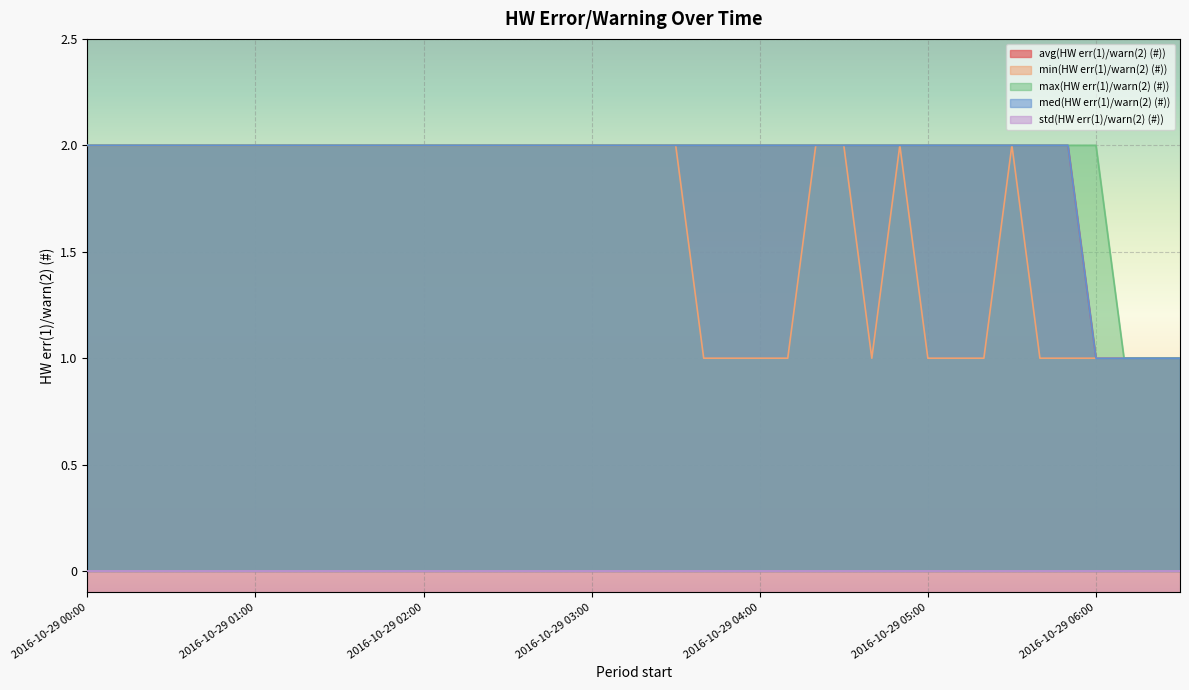

True or false: med(HW err(1)/warn(2) (#)) and avg(HW err(1)/warn(2) (#)) cross at least once.

False